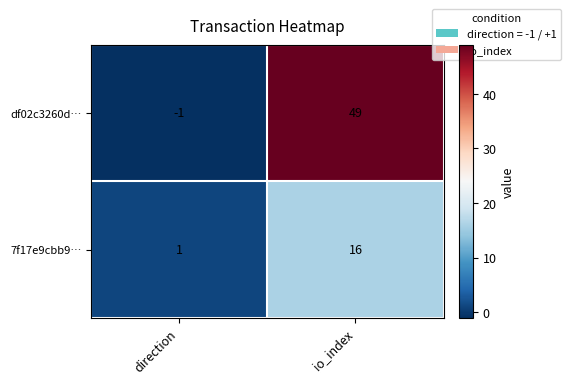

How many categories are shown in the chart?

2